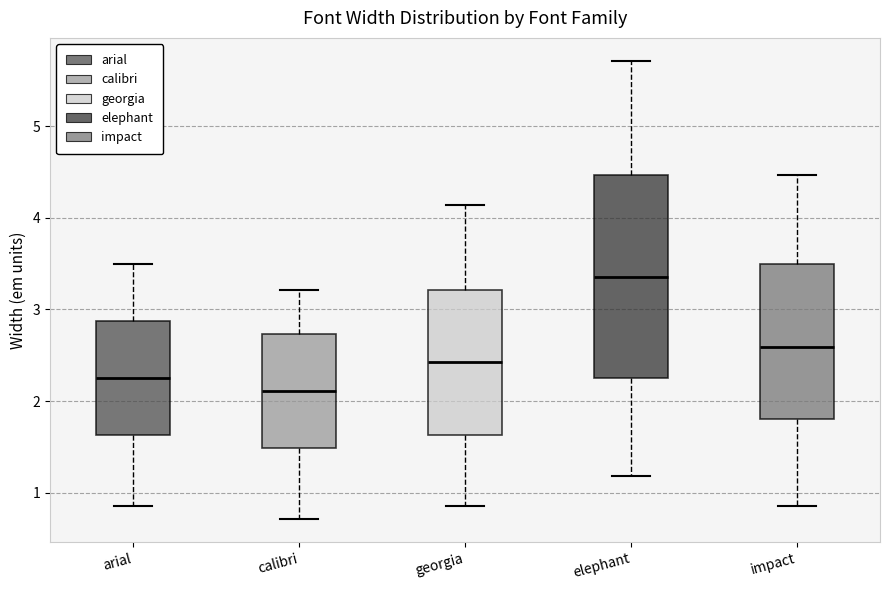

Comparing the boxes themselves (not the whiskers), which one is the tallest?

elephant